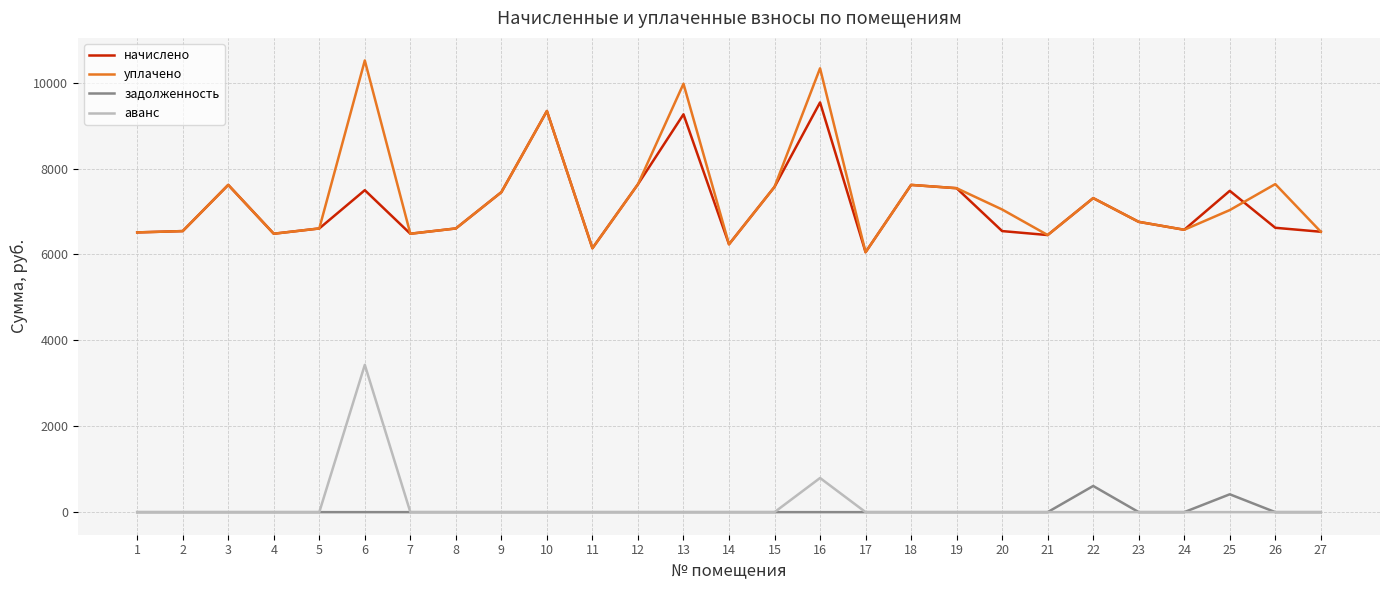

List the series in order of their peak value, lowest first.

задолженность, аванс, начислено, уплачено